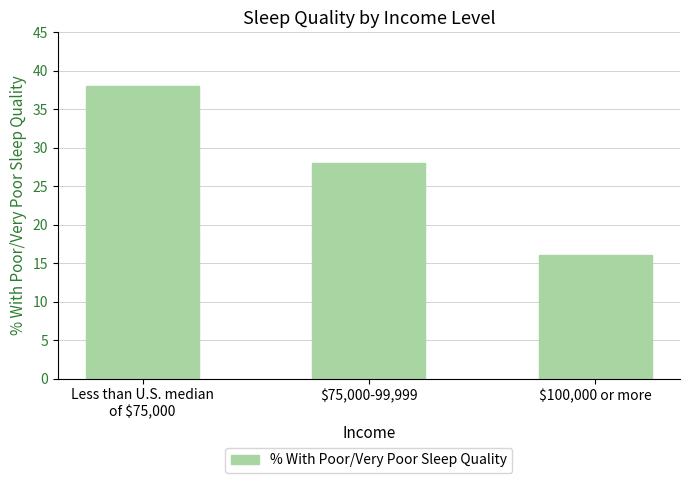

At which category does the chart reach its peak across all series?

Less than U.S. median
of $75,000